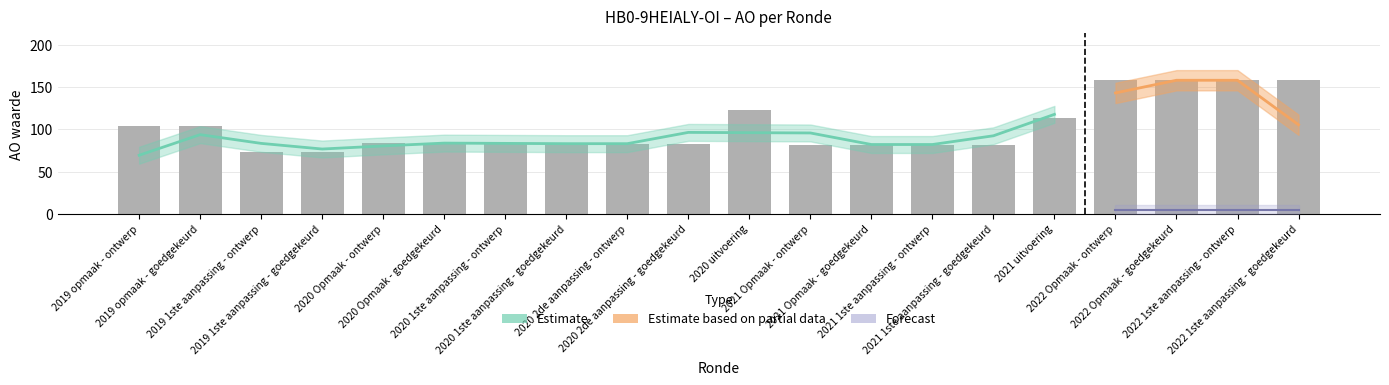

What is the label of the 6th bar from the left?

2020 Opmaak - goedgekeurd